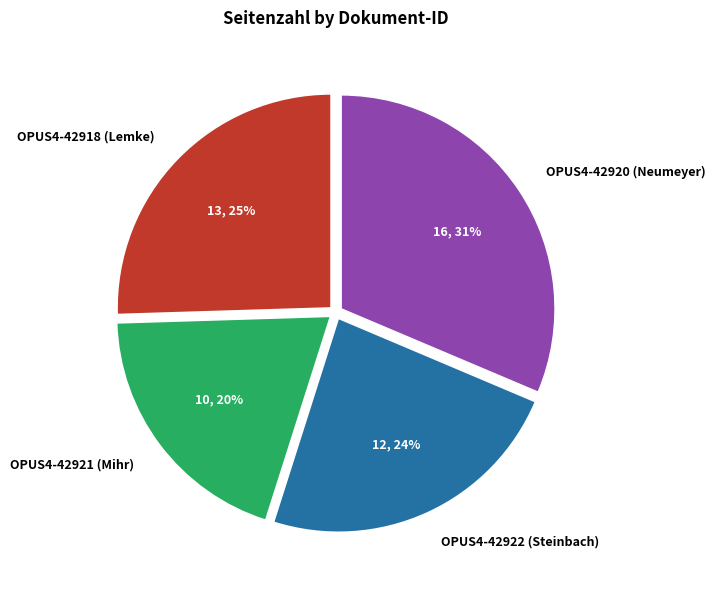

Does OPUS4-42922 (Steinbach) represent more than half of the total?

No